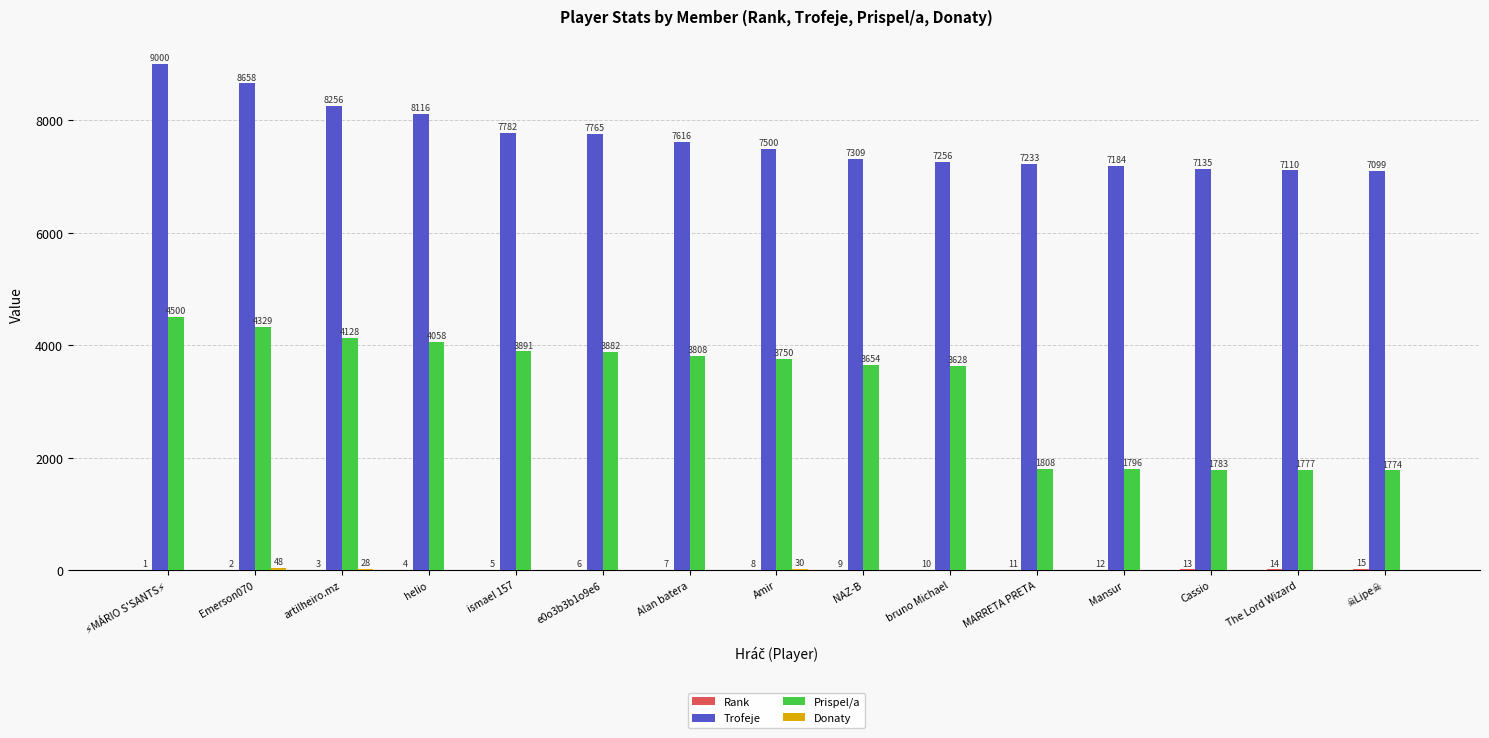

What is the maximum value shown in the chart?

9000